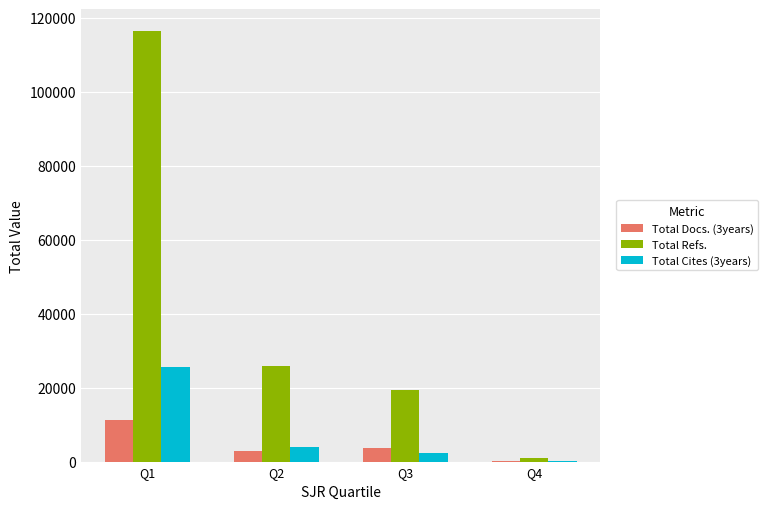

At which category is the sum across all series the highest?

Q1